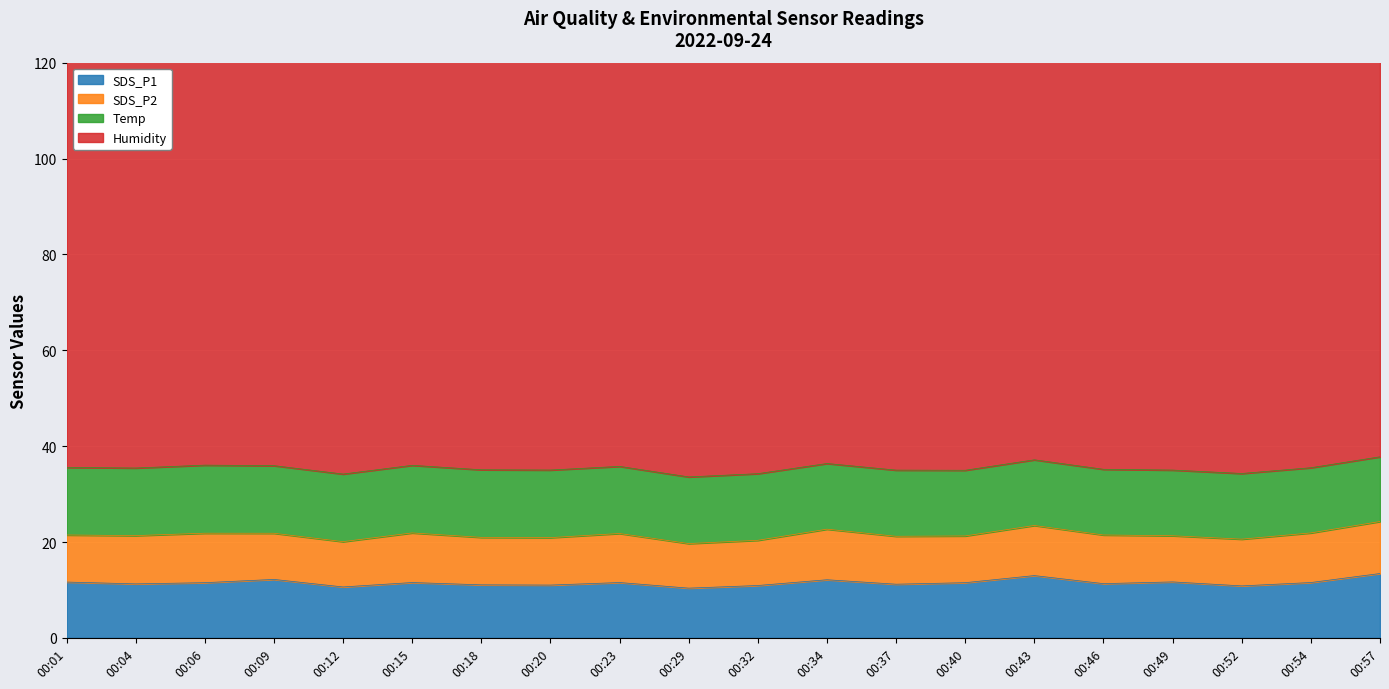

In SDS_P1, how many points are lower than both neighbors (excluding endpoints)?

7